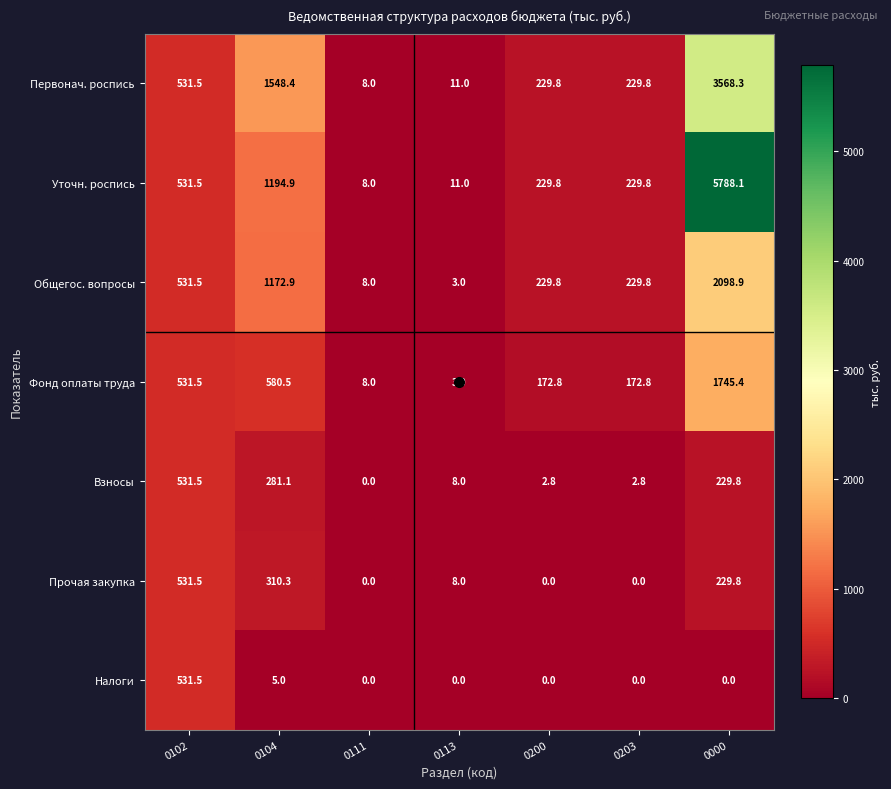

Which series has the largest total across all categories?

Уточн. роспись